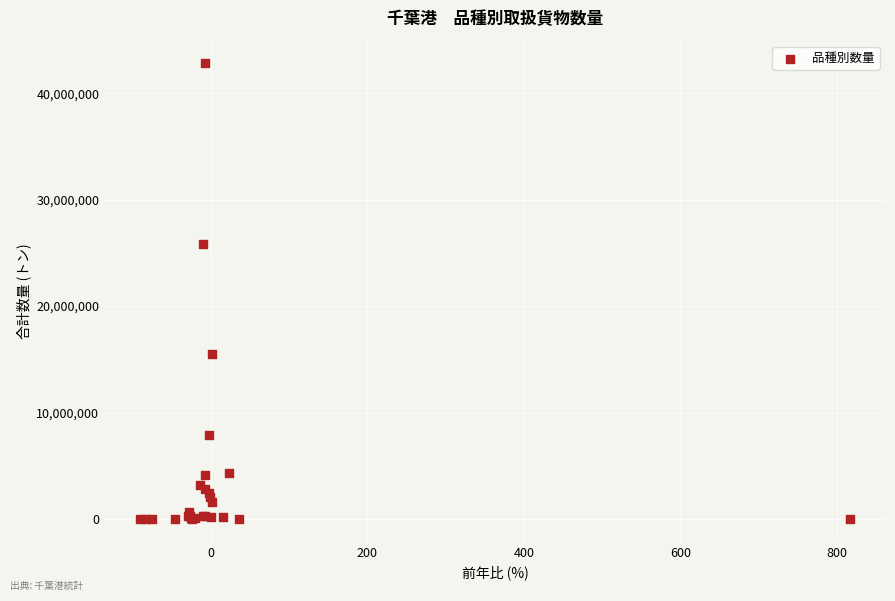

What Y value in the scatter plot is closest to 21399078?

25814257